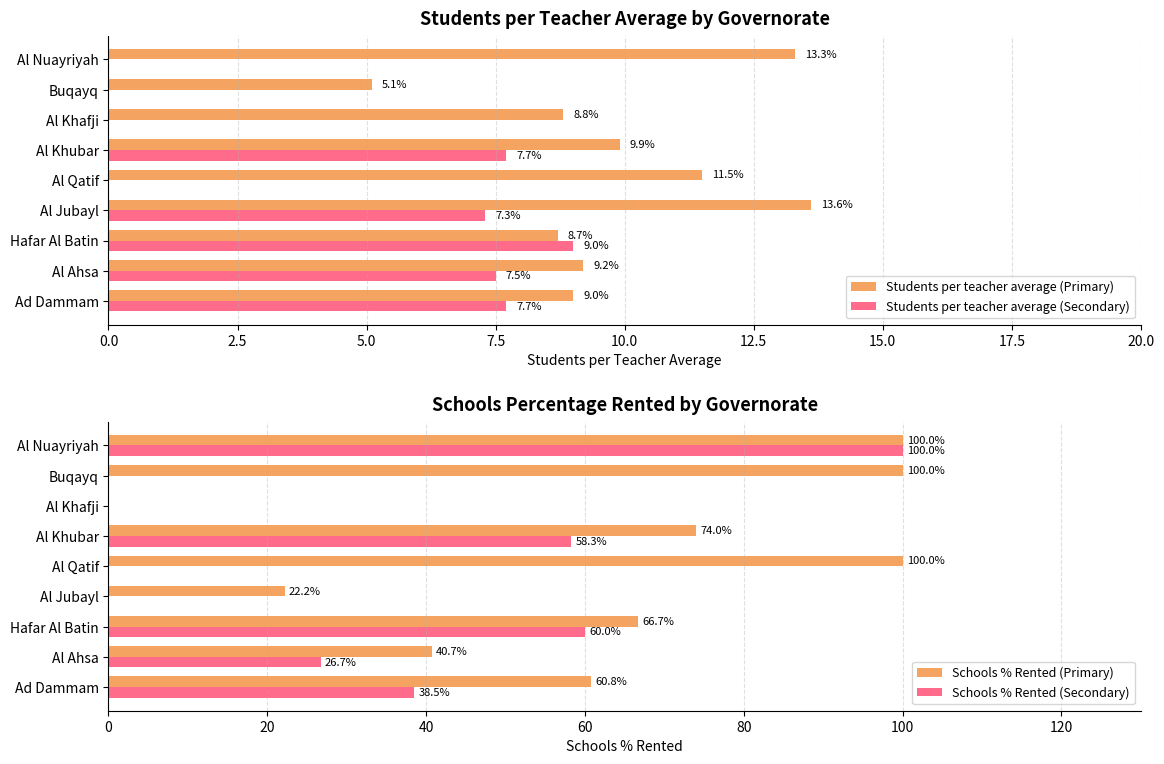

Is the value of Schools % Rented (Primary) at Ad Dammam greater than the value of Schools % Rented (Secondary) at Al Jubayl?

Yes